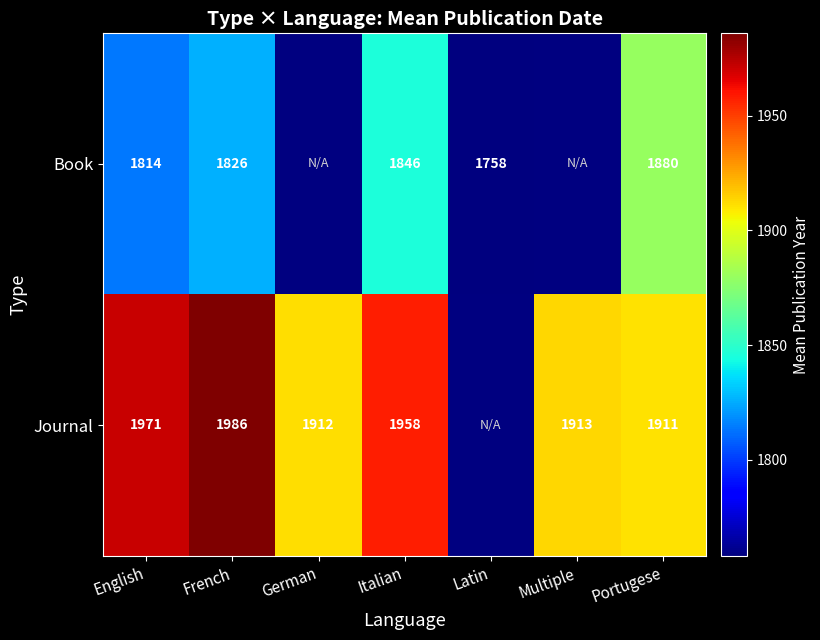

The Book series shows 1758 at Latin. True or false?

True